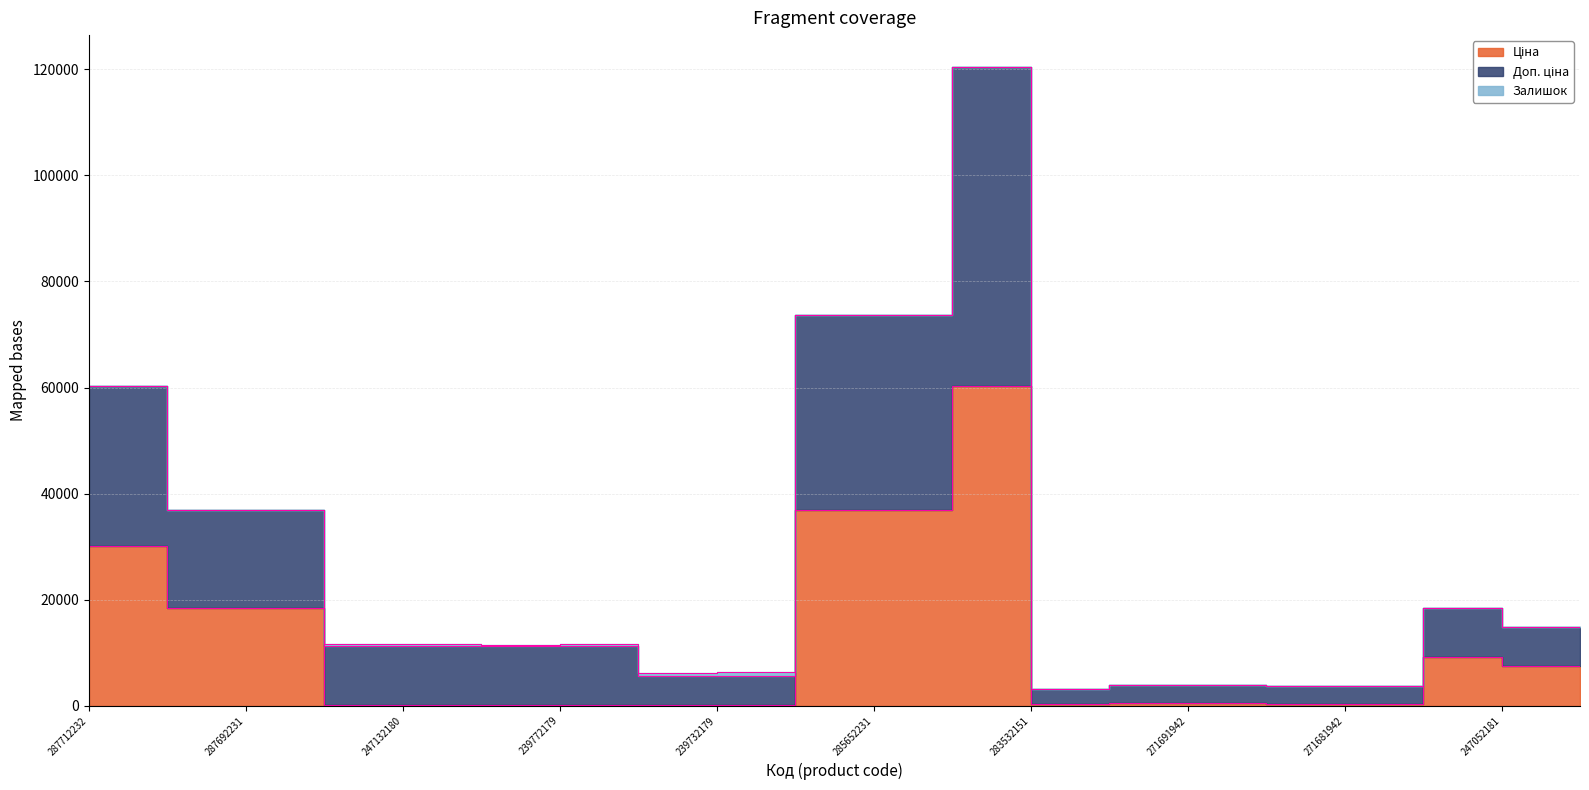

True or false: Доп. ціна has more than 0 points higher than both neighbors.

True